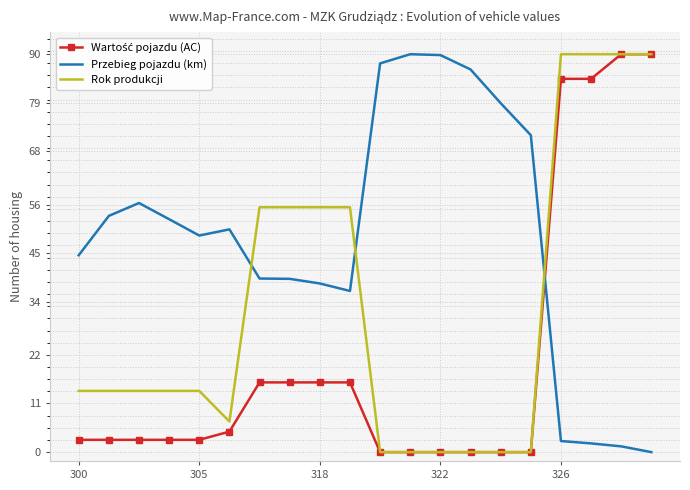

What is the highest value of the Przebieg pojazdu (km) series?

90.0